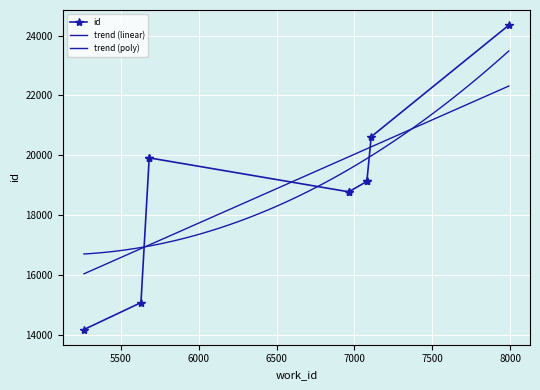

Between 5681 and 6964, which is larger?

5681